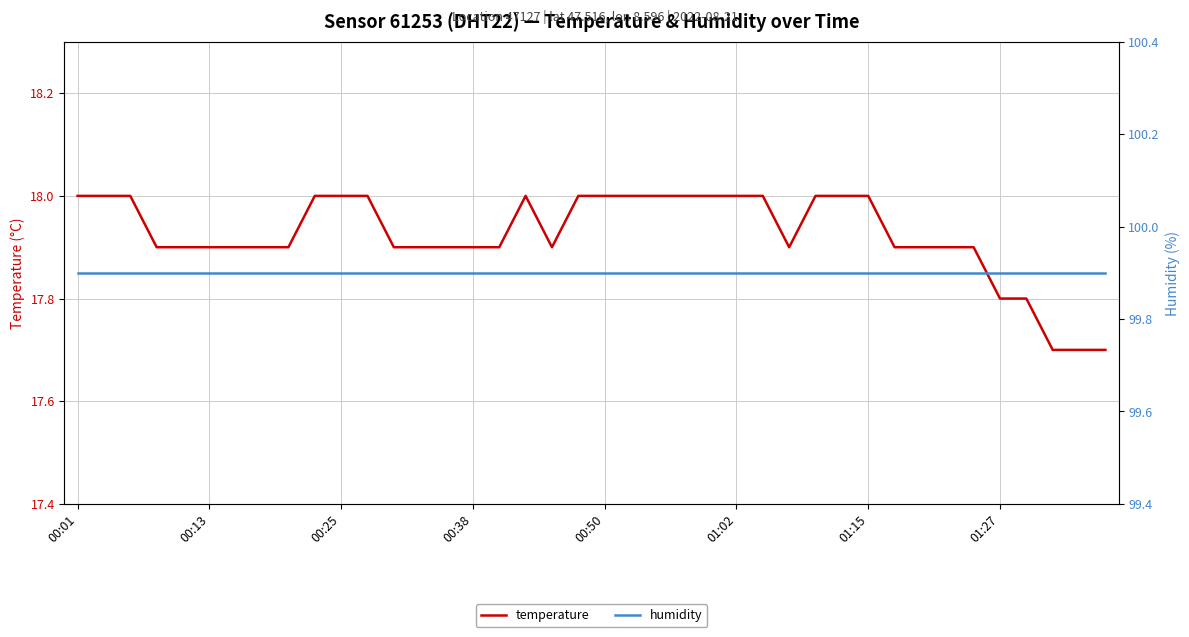

What position from the left is 33?

34